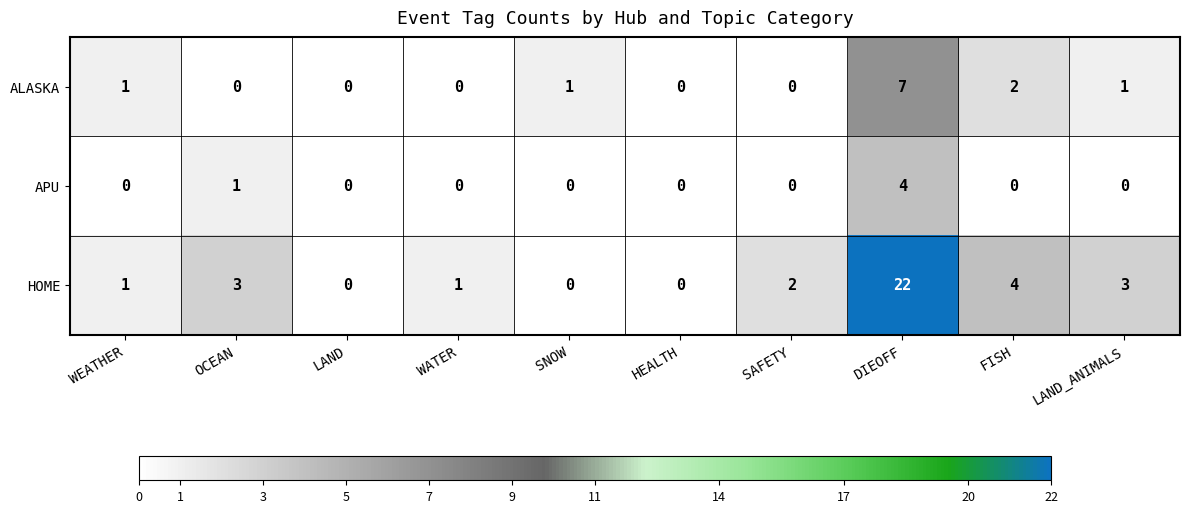

Where is HOME nearest to the value 11?

FISH